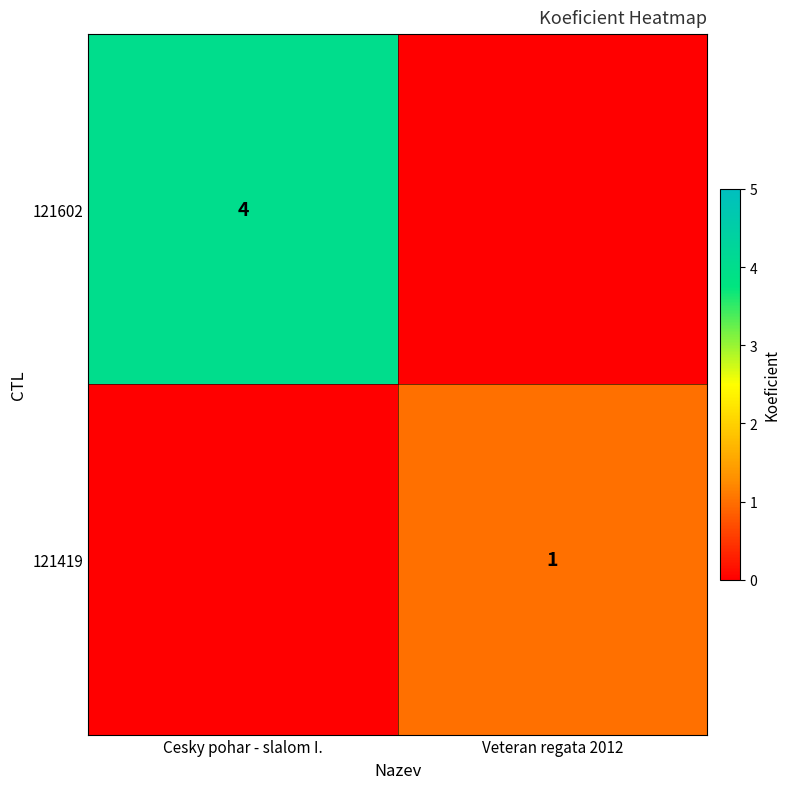

The value of 121602 at Cesky pohar - slalom I. is 5. True or false?

False